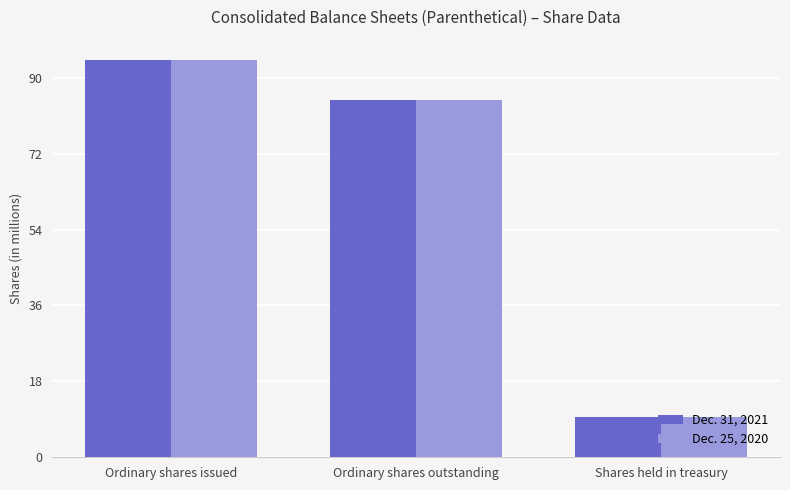

What is the total value across all series at Shares held in treasury?

19.1